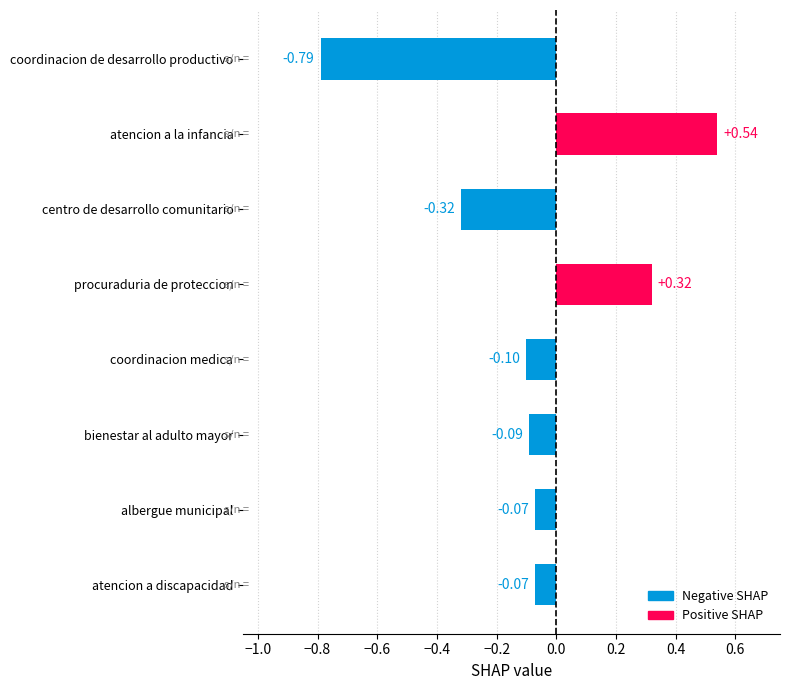

What is the label of the 3rd bar from the top?

centro de desarrollo comunitario